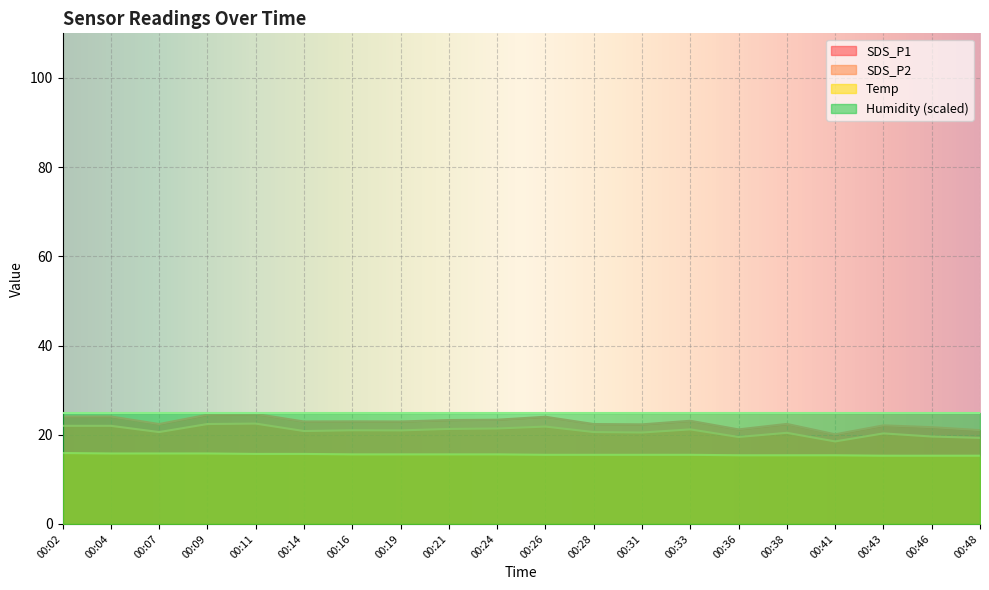

How many lines are shown in the chart?

4